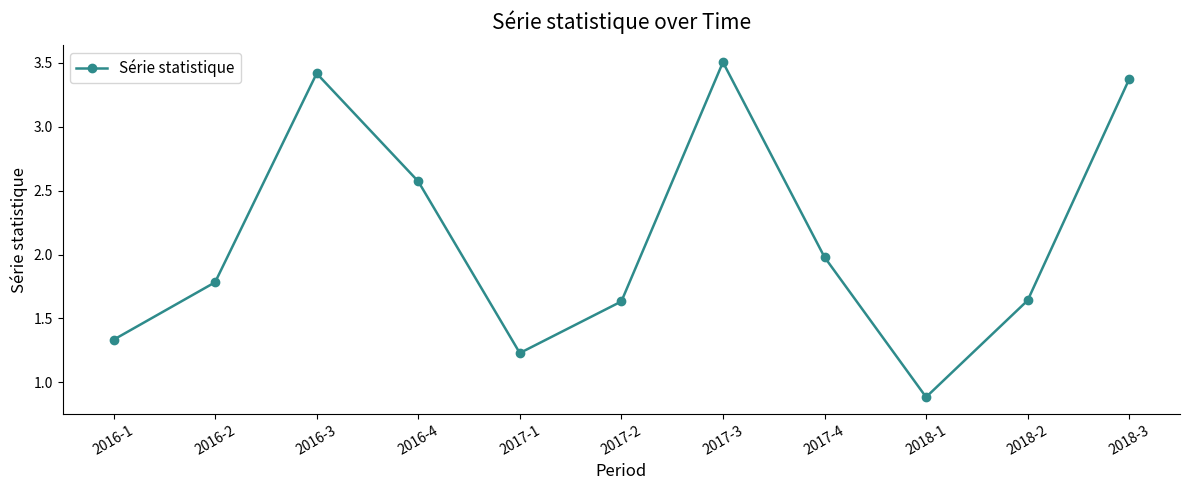

What is the value of the 4th point from the left?

2.6